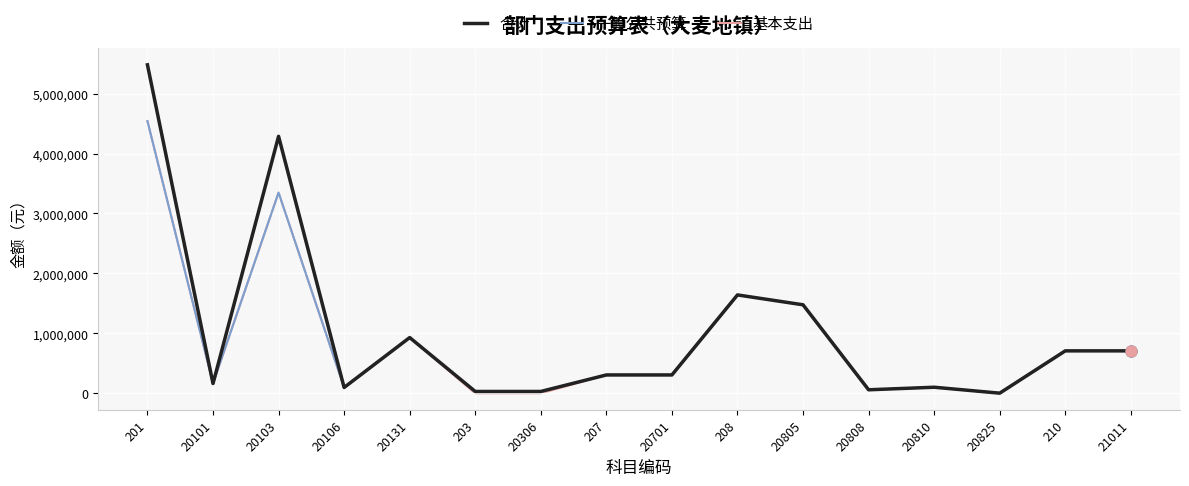

What are all the series names shown in the legend?

合计, 一般公共预算, 基本支出